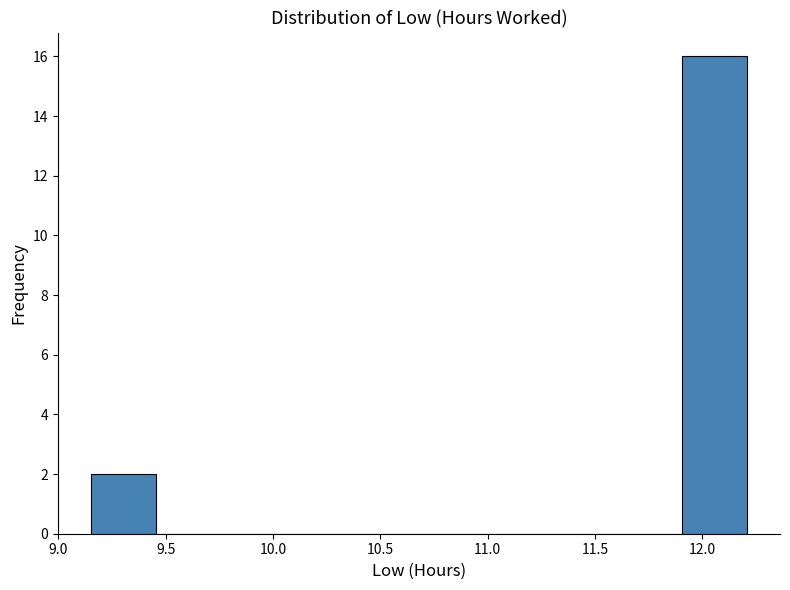

Reading left to right, list every bar in this chart as the range it spans on the x-axis followed by its height. Neither the bar edges nor the heights are printed on the chart, so give them approximately, as read against the axes.

9.15 to 9.45: 2
9.45 to 9.75: 0
9.75 to 10.05: 0
10.05 to 10.35: 0
10.35 to 10.70: 0
10.70 to 11.00: 0
11.00 to 11.30: 0
11.30 to 11.60: 0
11.60 to 11.90: 0
11.90 to 12.20: 16